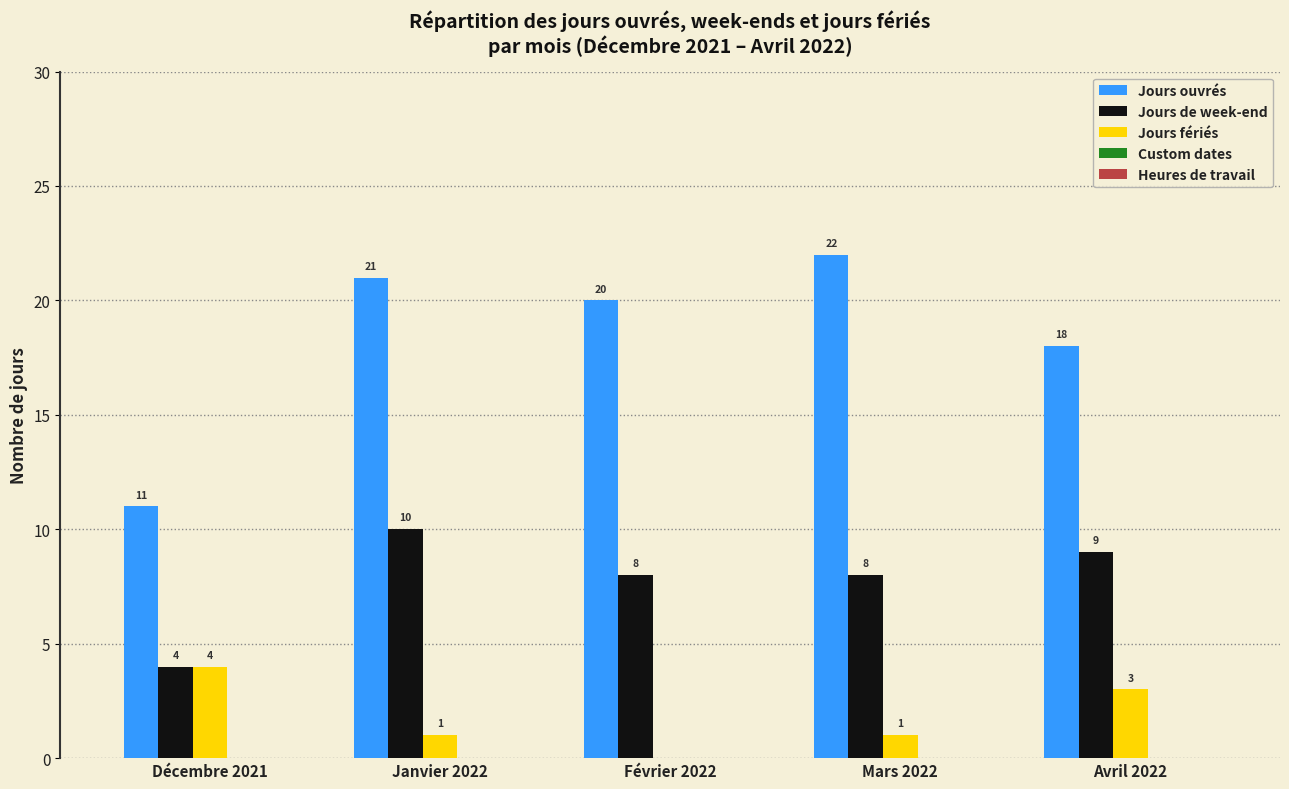

At which category does the chart reach its peak across all series?

Mars 2022